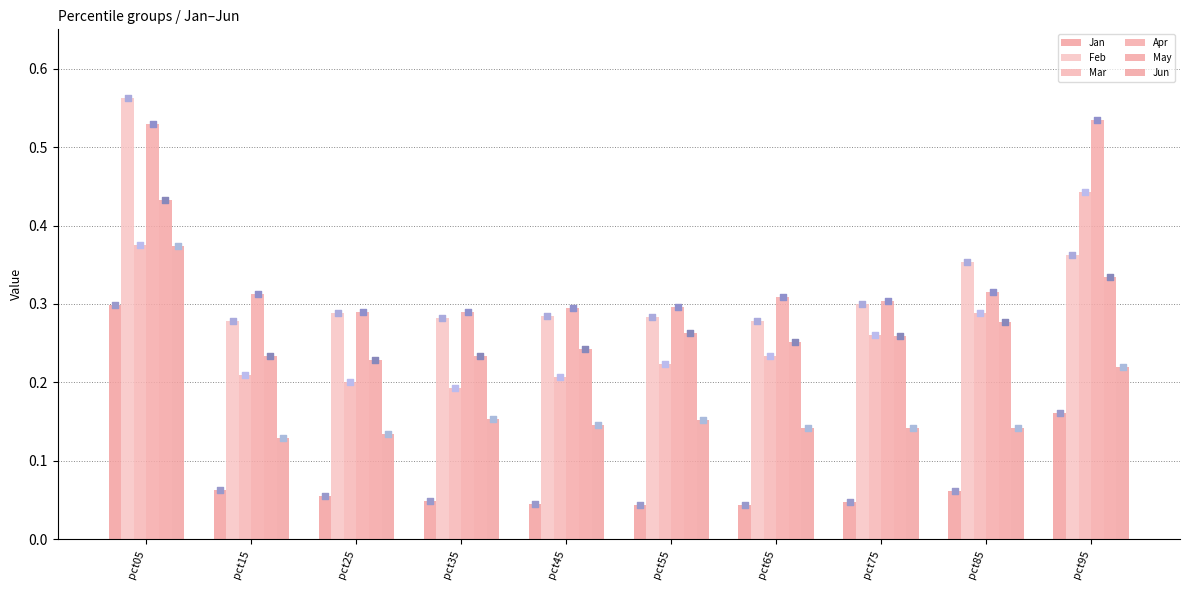

Which series has the largest total across all categories?

Apr